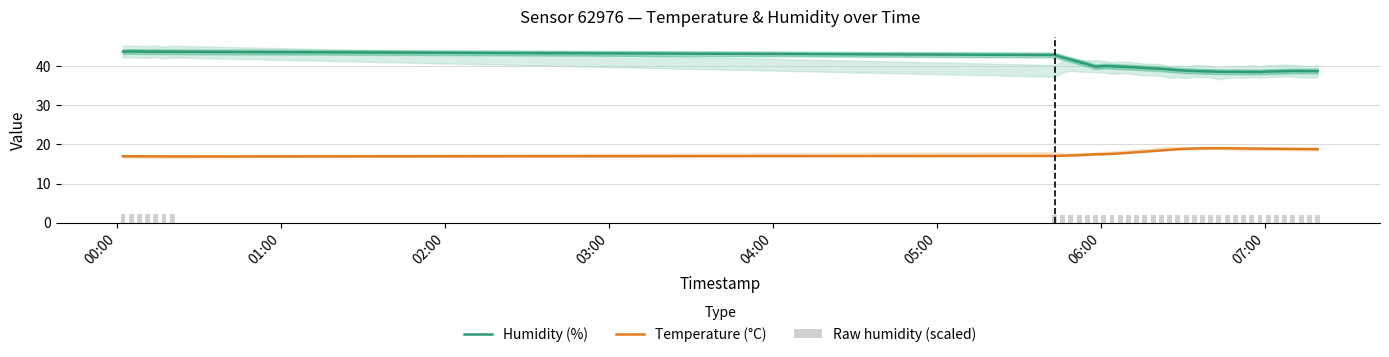

What is the value of the Temperature (°C) bar at the 4th from the left?

17.0